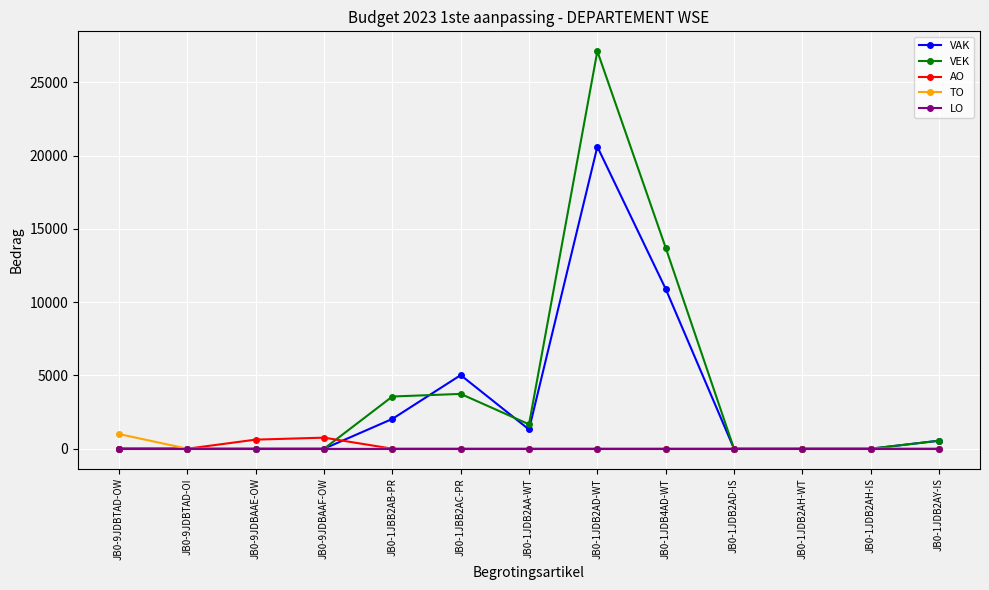

Which series has the largest range (max minus min)?

VEK